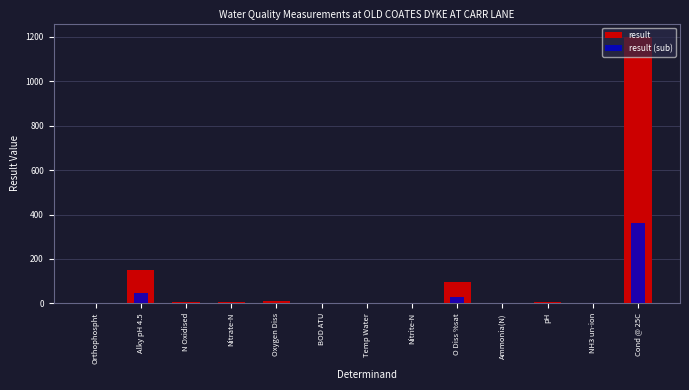

What are all the series names shown in the legend?

result, result (sub)